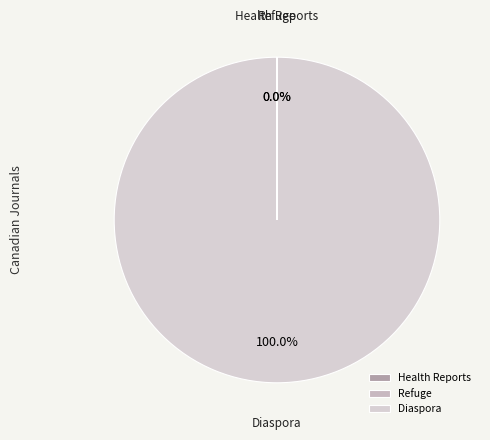

Which slice is the largest?

Diaspora